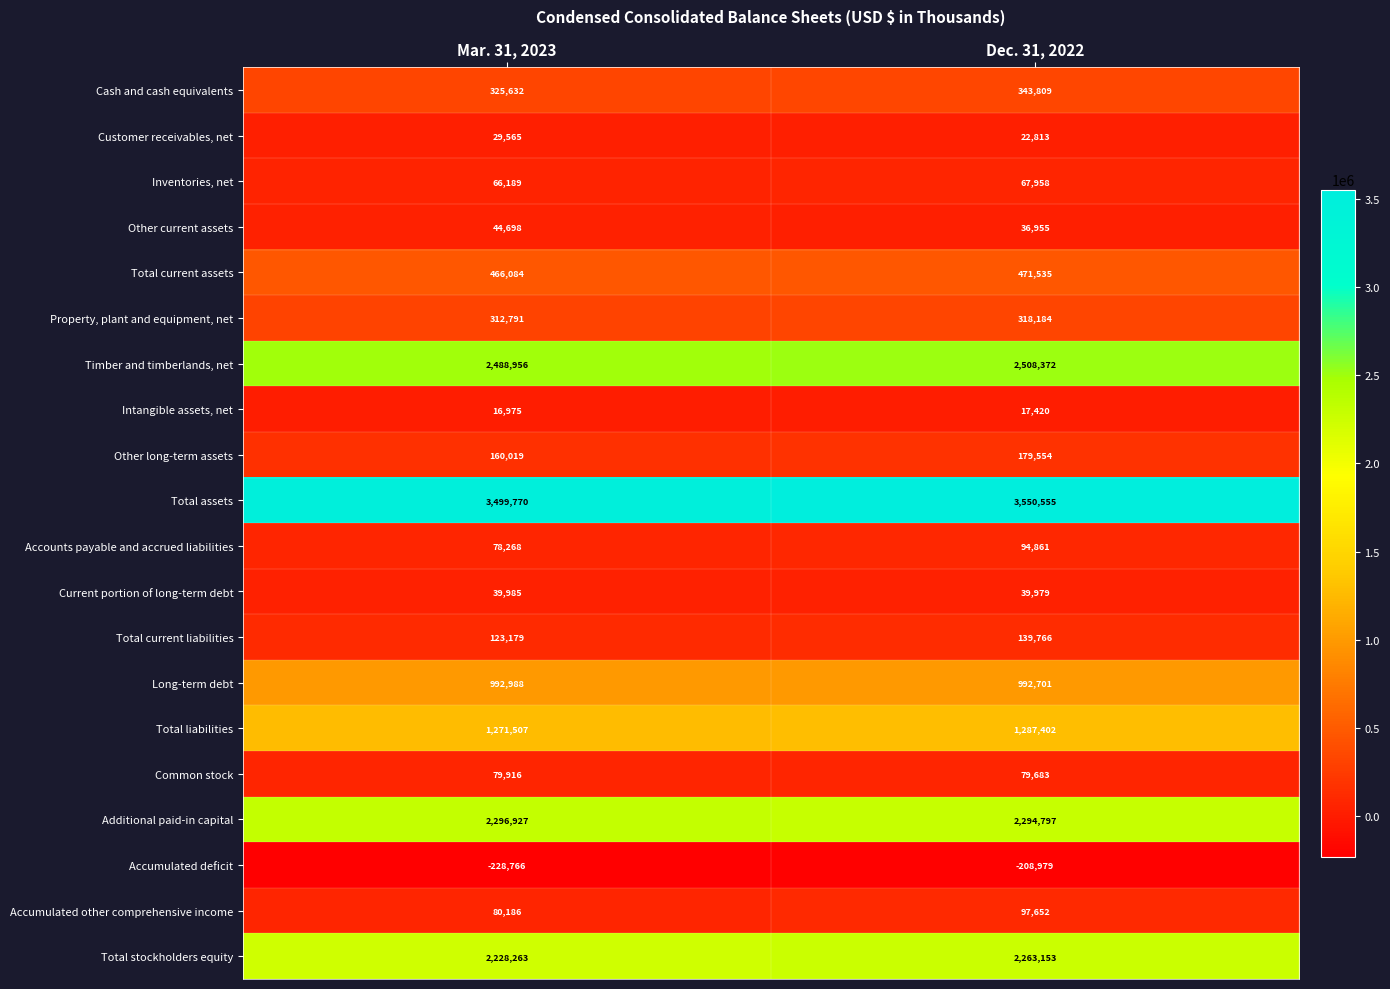

Which series has the largest total across all categories?

Total assets